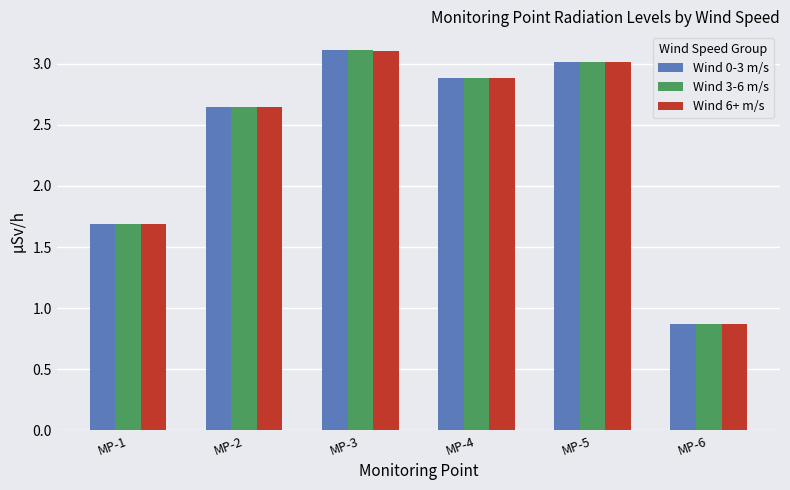

Are the bars horizontal?

No